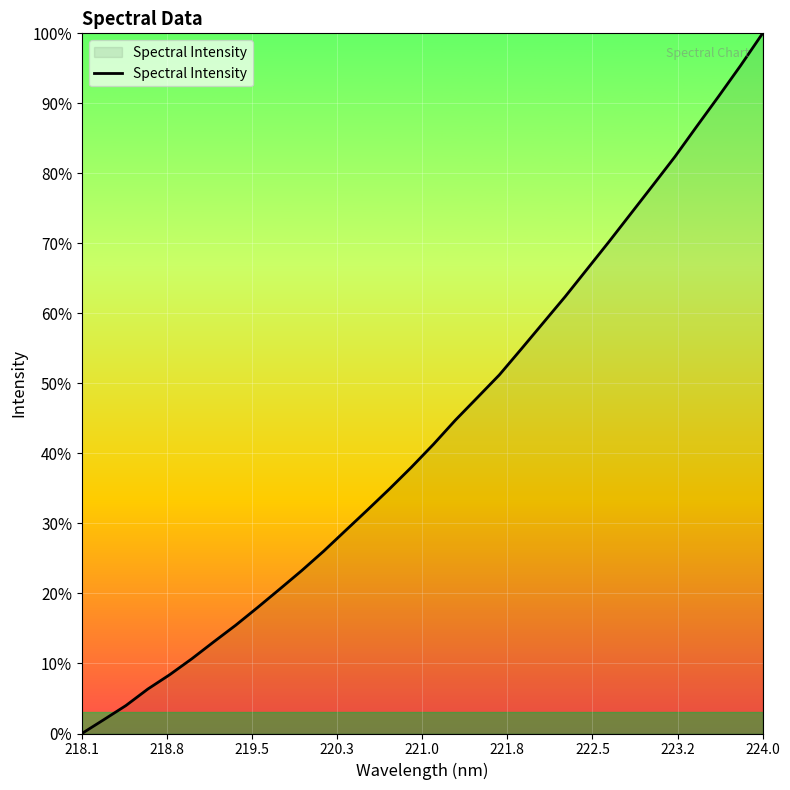

What is the difference between the maximum and minimum values?

100.0